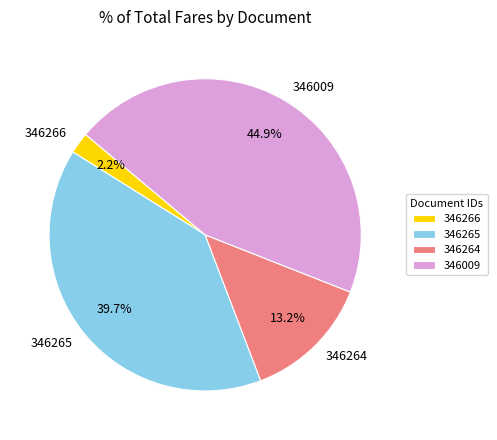

Rank the categories by value from highest to lowest.

346009, 346265, 346264, 346266